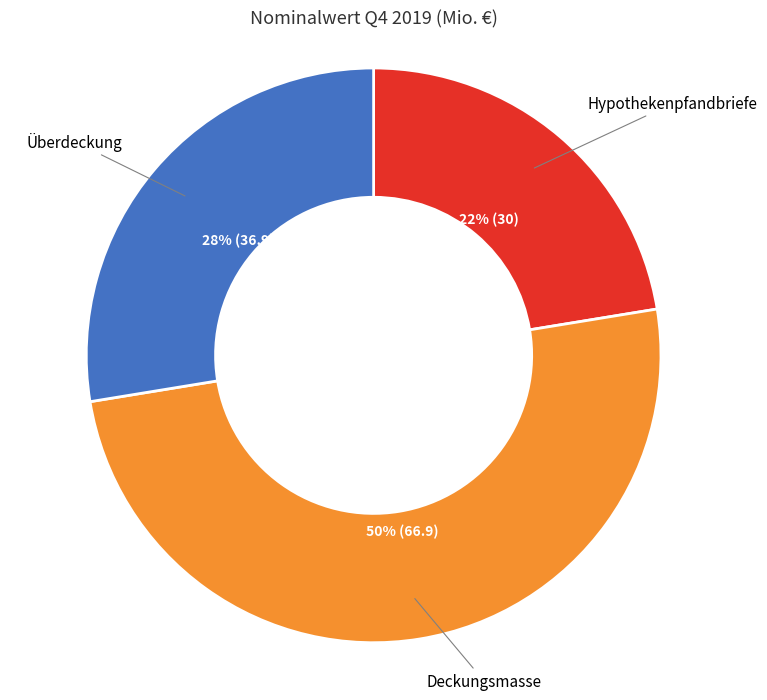

To the nearest percent, what is the average slice percentage?

33%